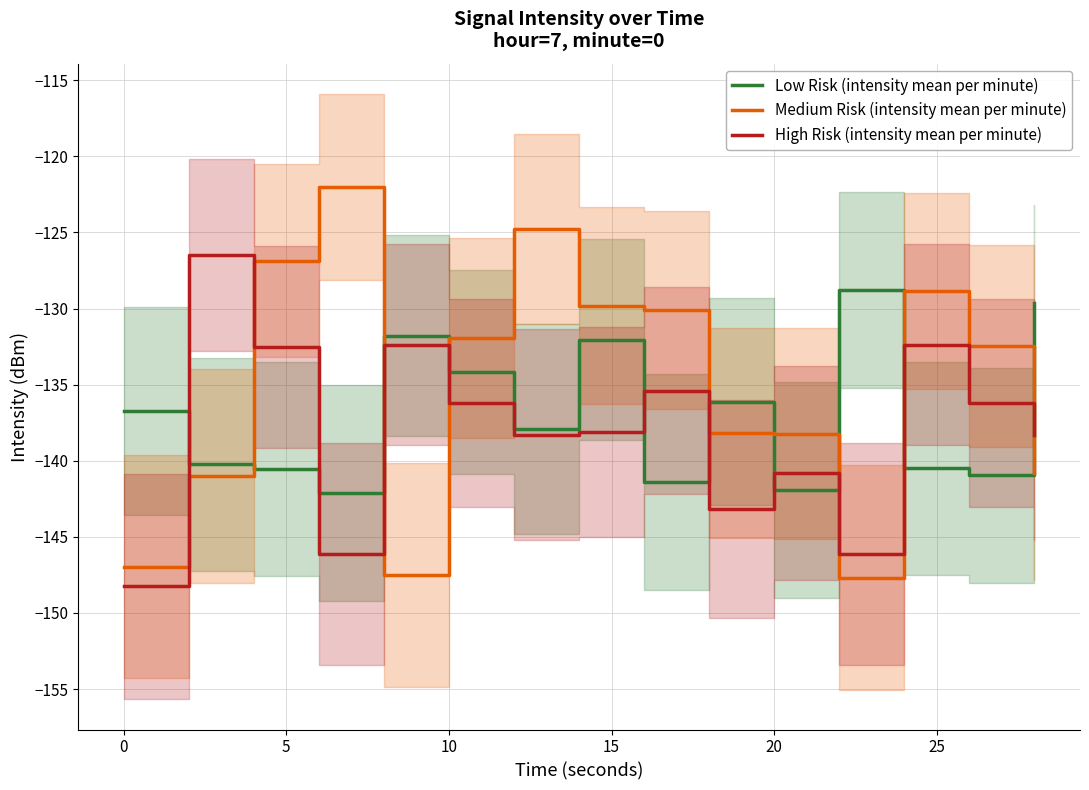

What is the highest value of the Medium Risk (intensity mean per minute) series?

-122.0